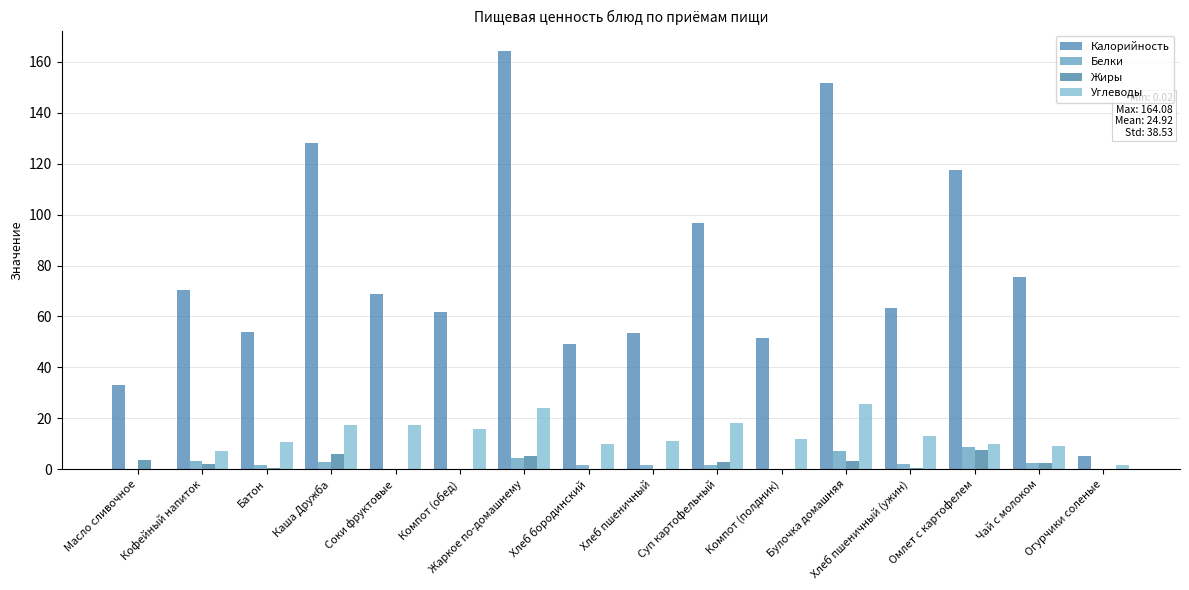

How many groups of bars are there?

16